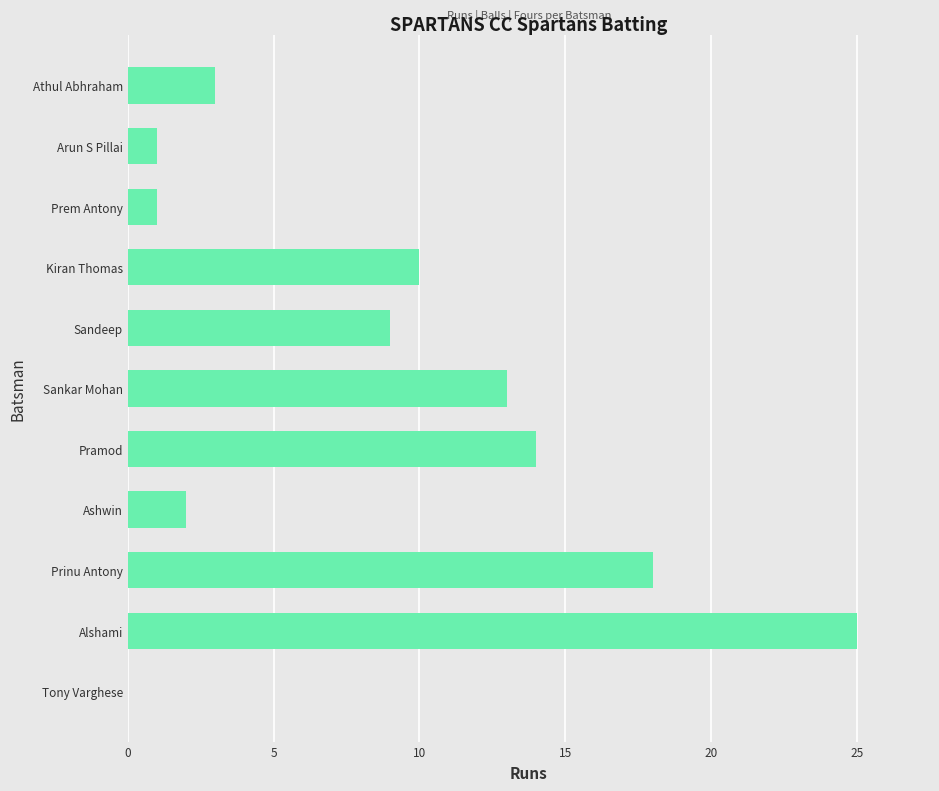

Are the bars horizontal?

Yes